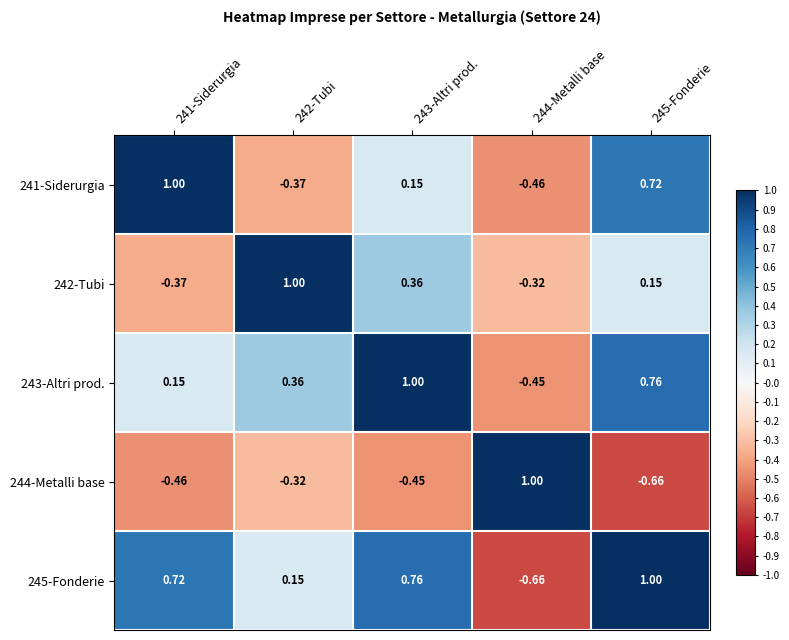

Is the value of 241-Siderurgia at 242-Tubi greater than the value of 244-Metalli base at 245-Fonderie?

Yes